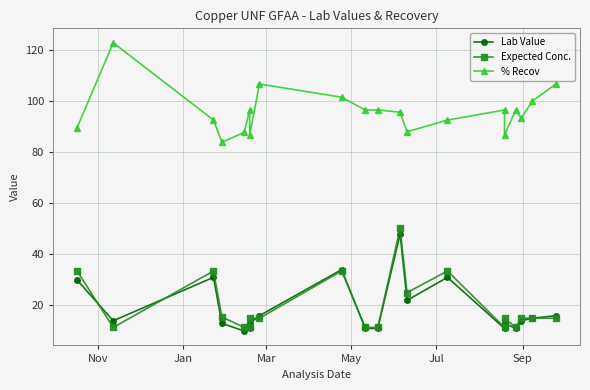

What is the minimum value shown in the chart?

10.0